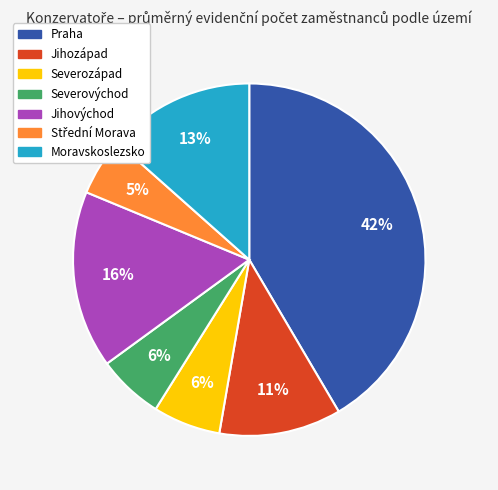

Is it true that Praha is 42% of the pie?

True